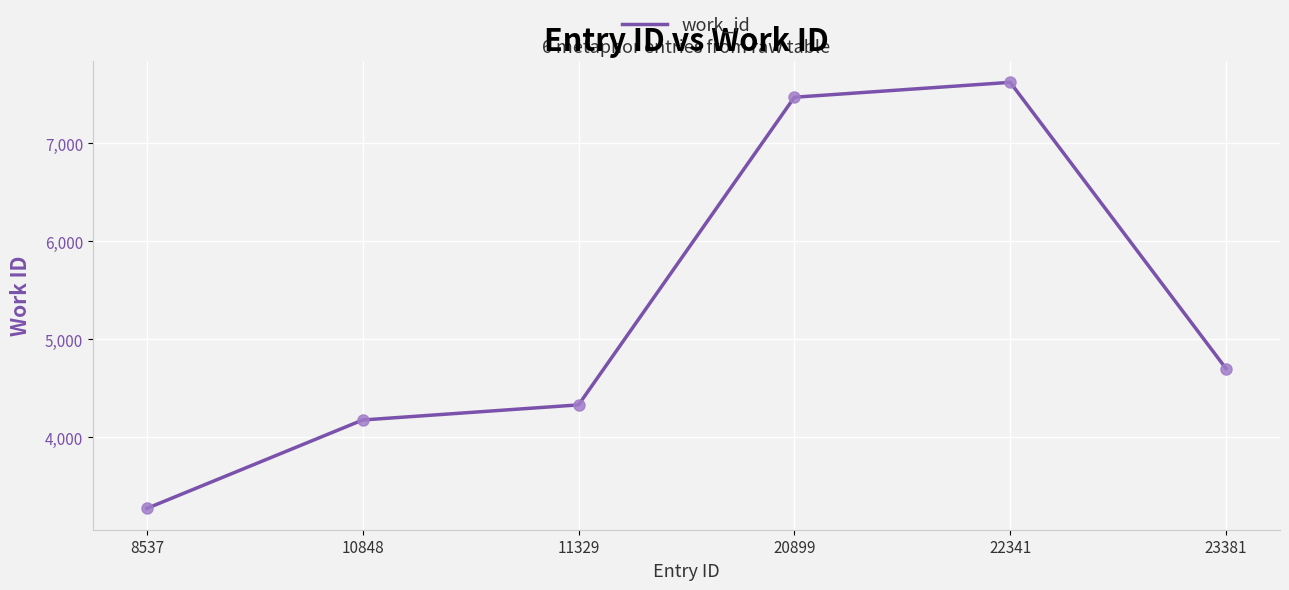

How many categories are shown in the chart?

6